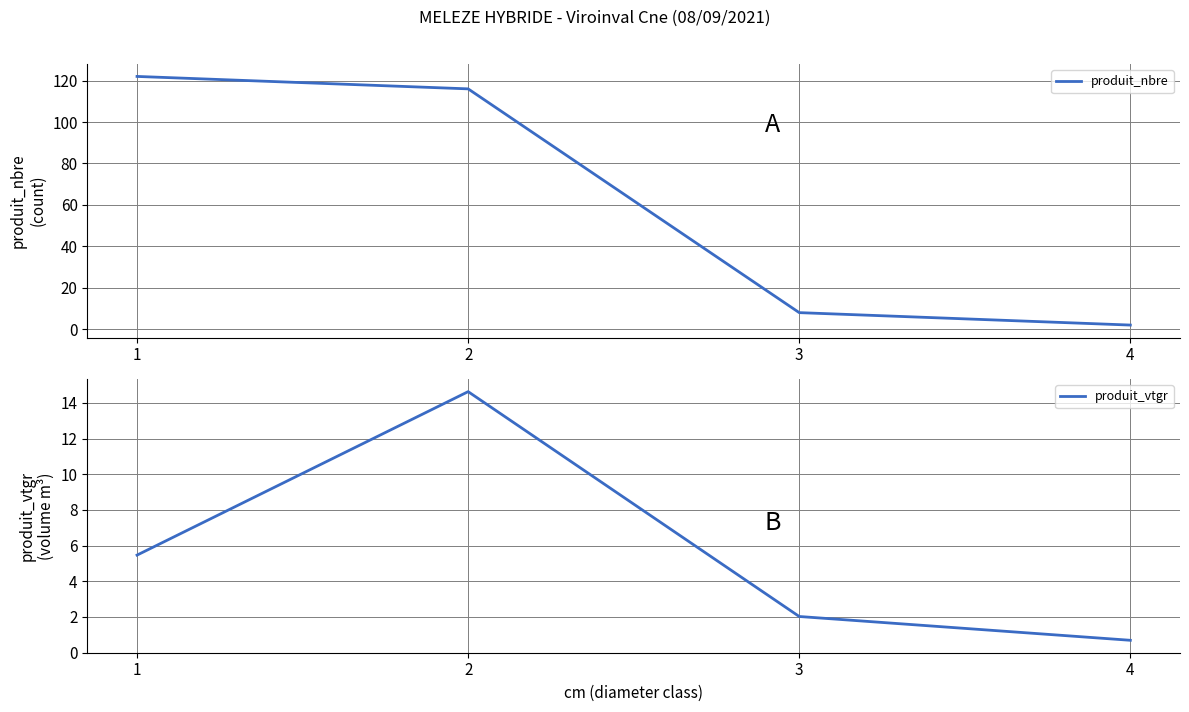

At 3, list the series in order from smallest to largest.

produit_vtgr, produit_nbre